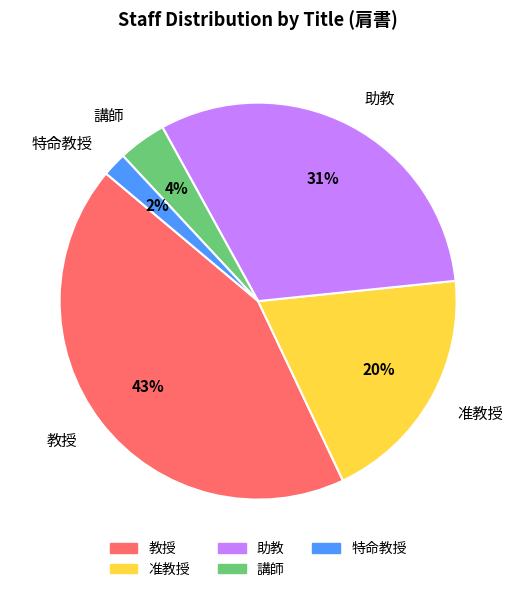

How many segments does this pie chart have?

5